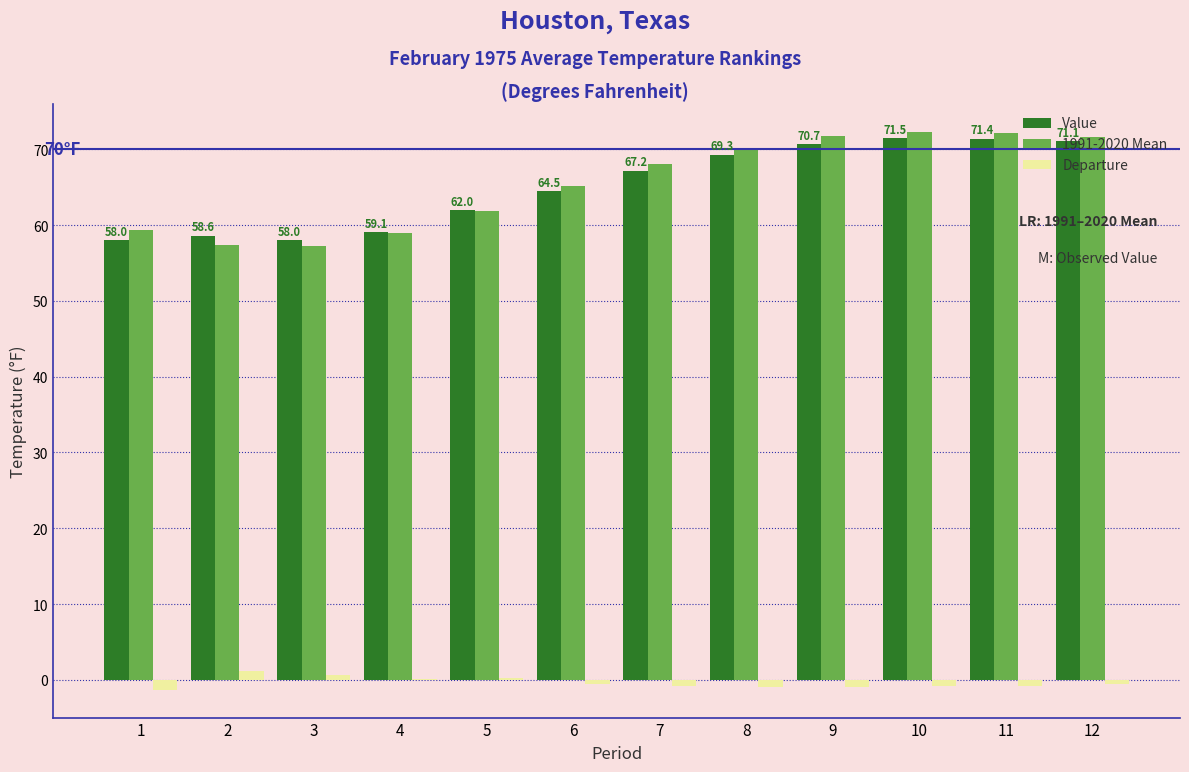

True or false: Departure has a value of 1.2 at 2.

True